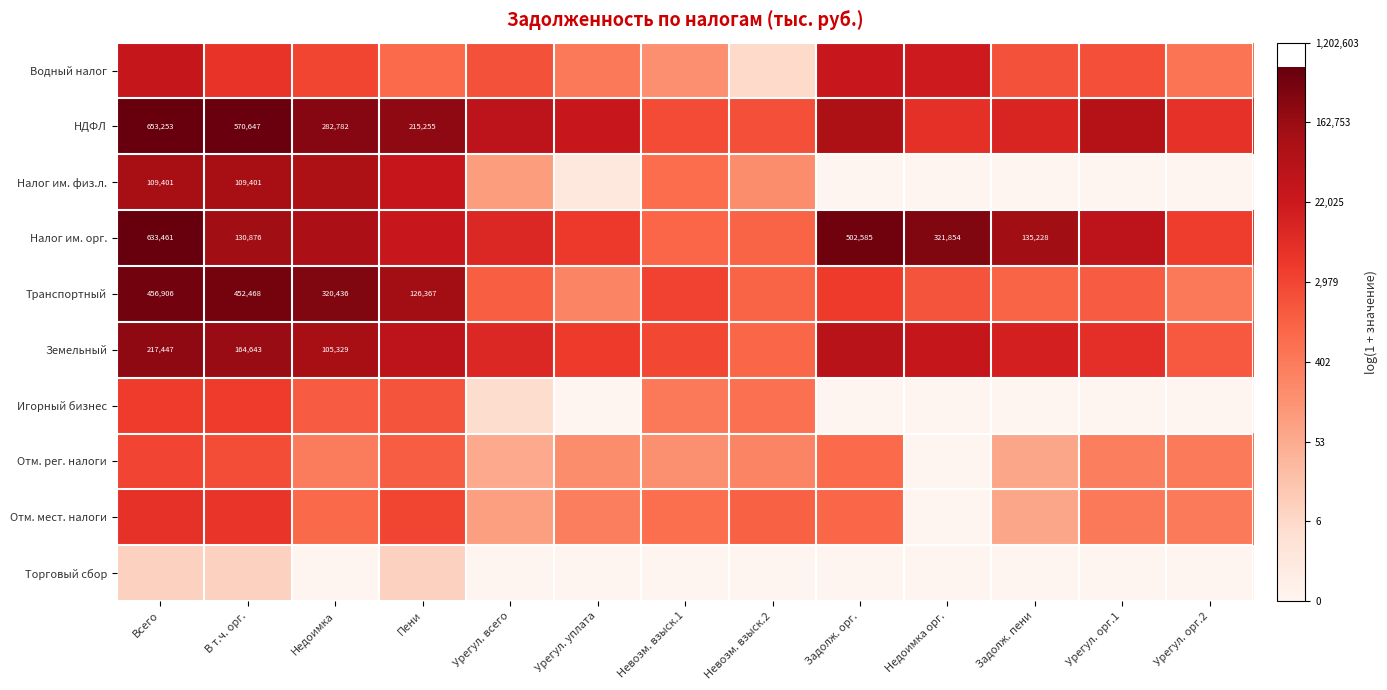

Is it true that Транспортный equals 8.4 at Задолж. орг.?

True